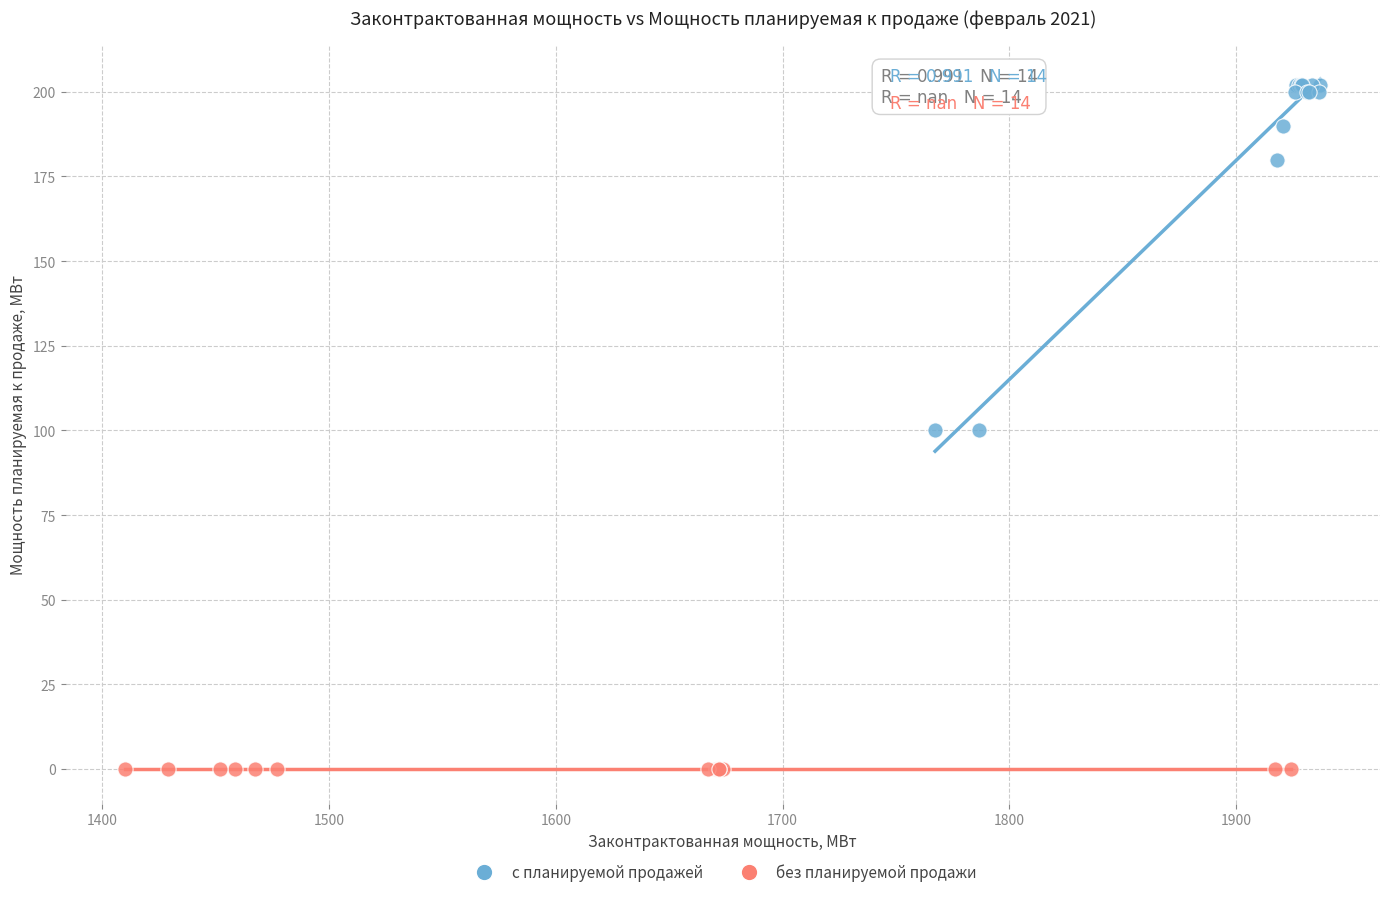

Which series contains the lowest Y value?

без планируемой продажи